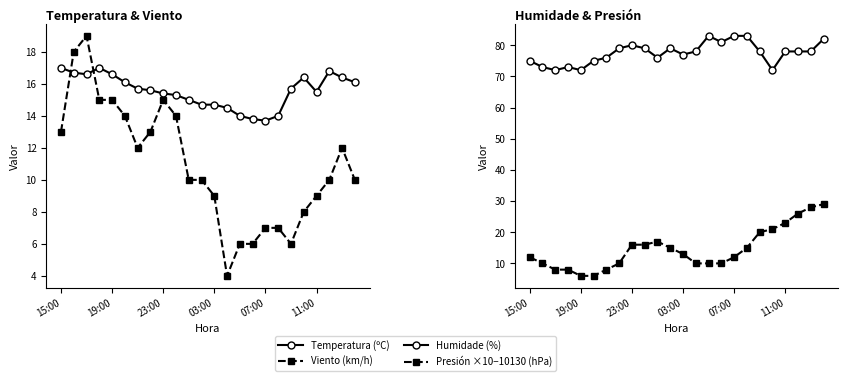

What is the maximum value for Temperatura (ºC)?

17.0